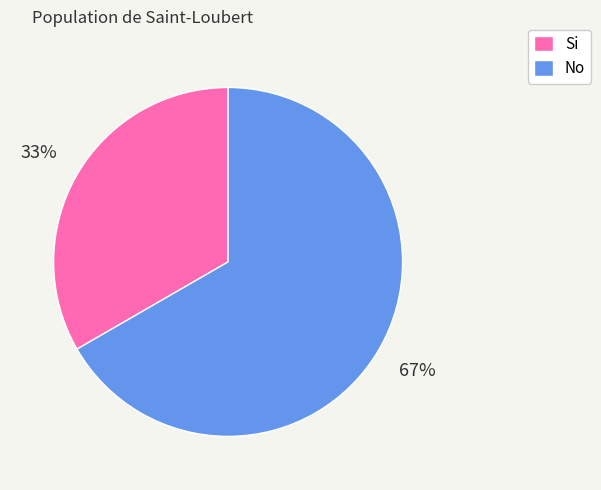

Which slice is the smallest?

Si